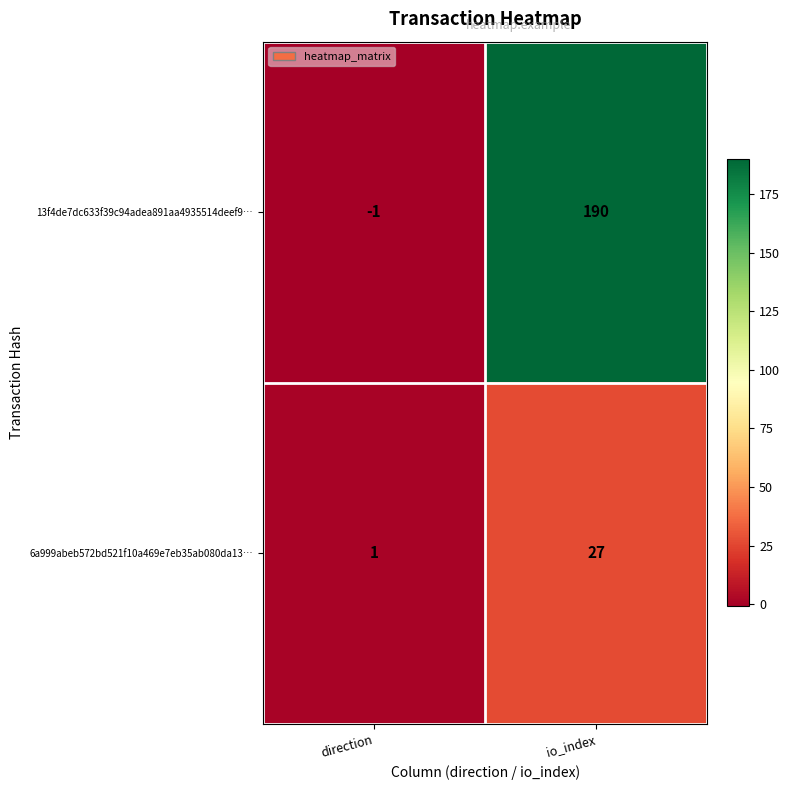

Reading left to right, what are all the values shown in this chart?

13f4de7dc633f39c94adea891aa4935514deef9…: -1	190
6a999abeb572bd521f10a469e7eb35ab080da13…: 1	27